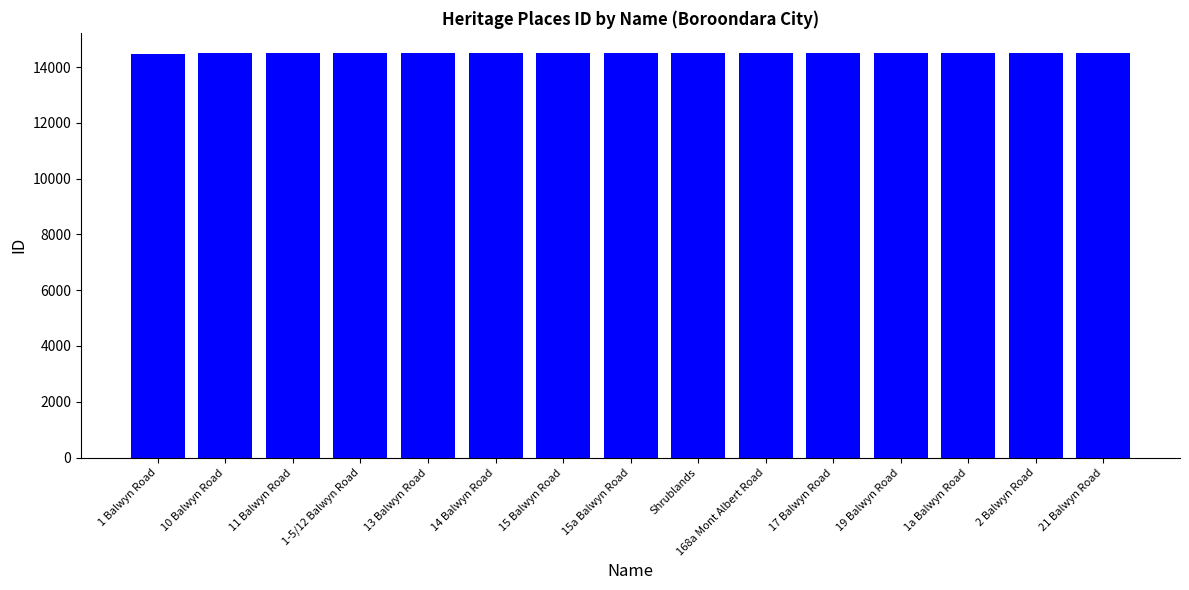

Read the value at 14 Balwyn Road.

14490